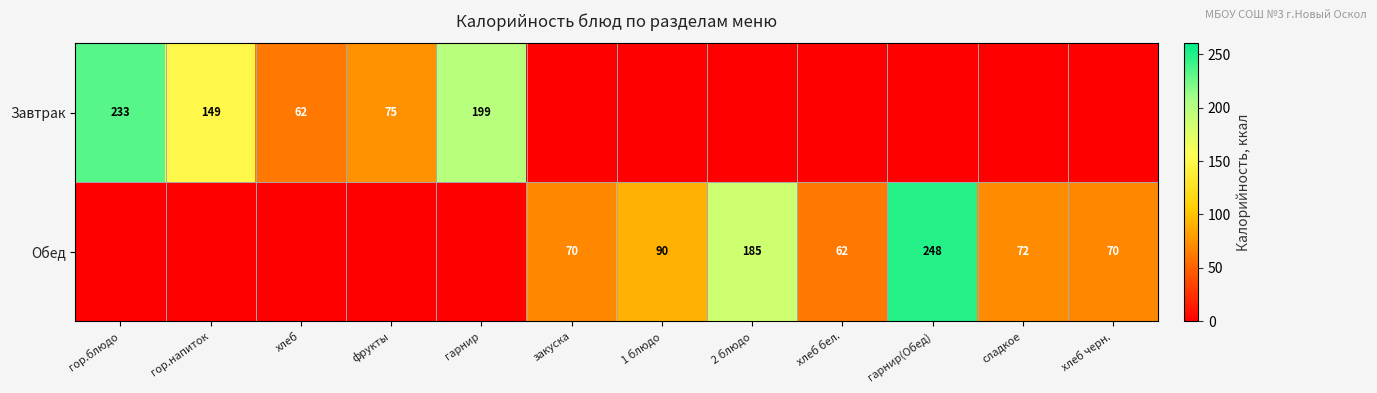

What is the difference between the Завтрак values at гор.блюдо and гор.напиток?

84